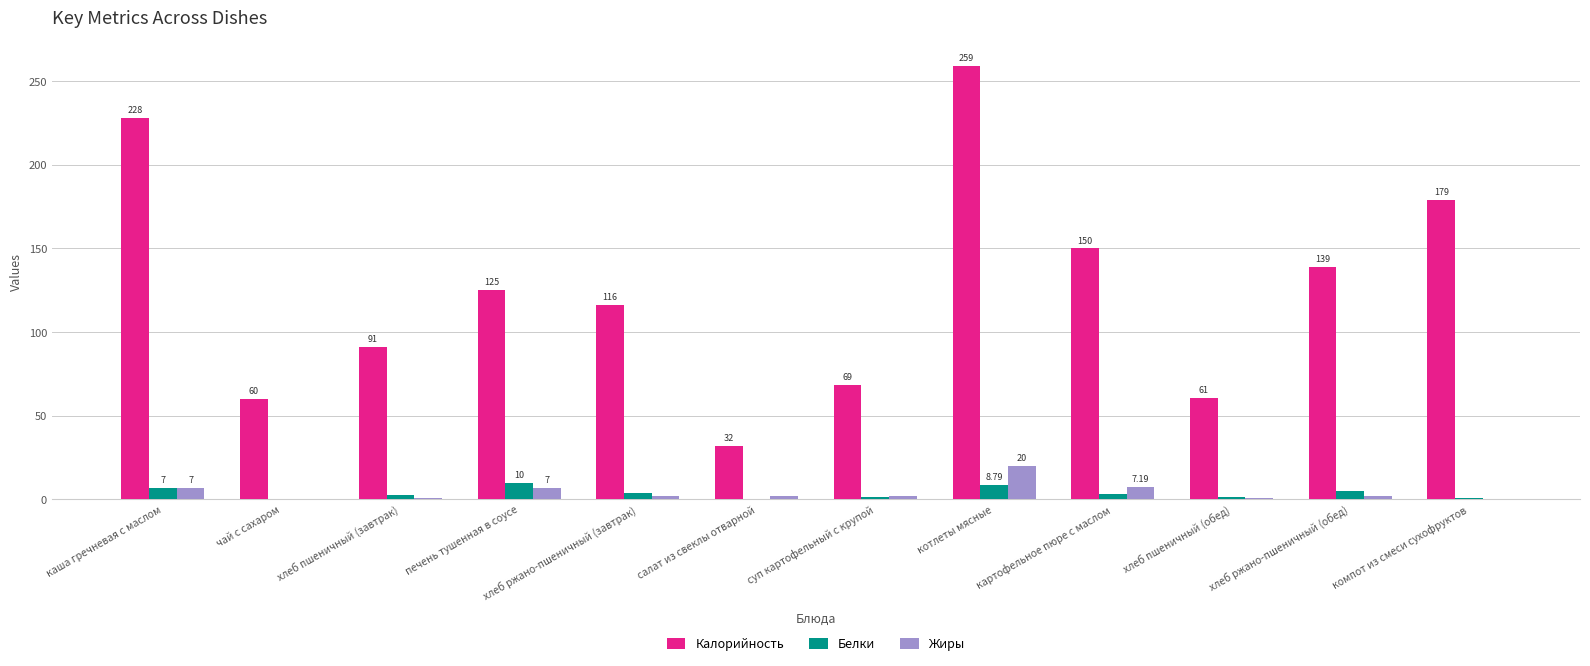

Between суп картофельный с крупой and компот из смеси сухофруктов, which series saw the biggest shift?

Калорийность